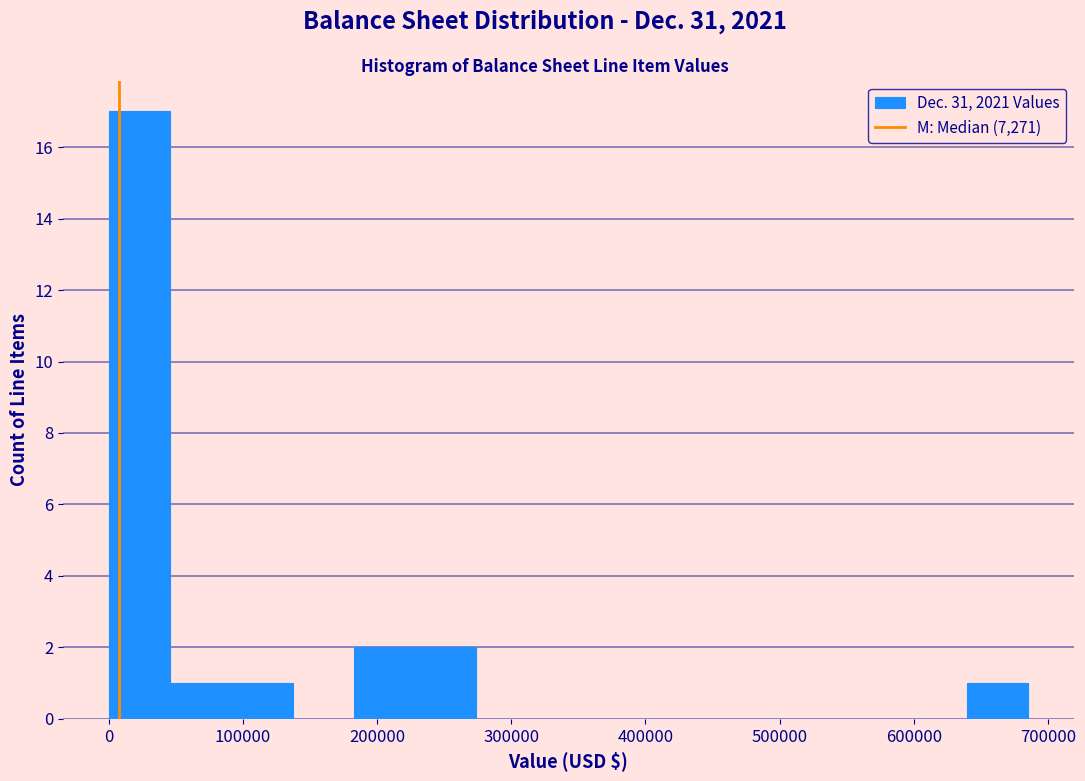

What is the height of the bar covering 50000 to 90000 on the x-axis? Neither the bar edges nor the heights are printed on the chart, so give them approximately, as read against the axes.

1